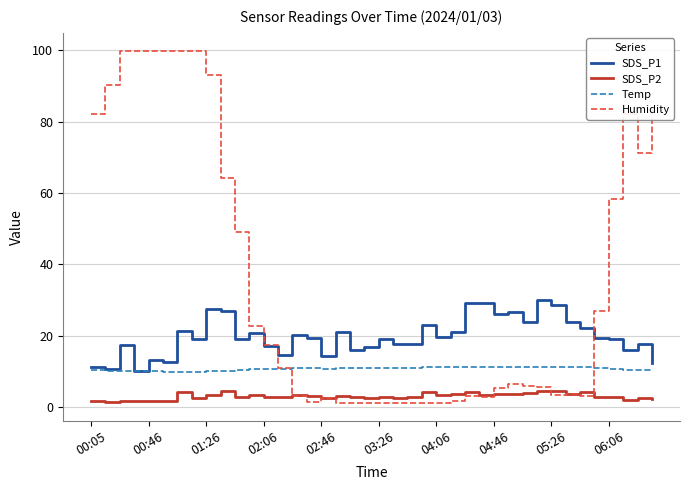

Which series has the largest total across all categories?

Humidity